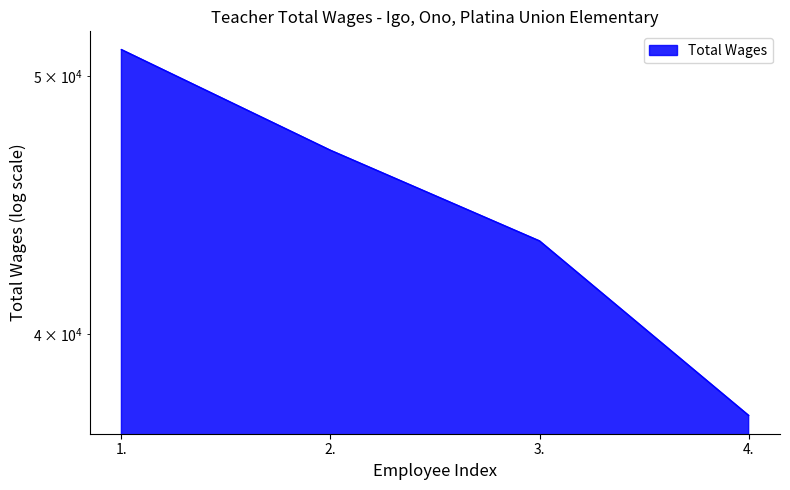

Is it true that the value at 3. is 77307?

False